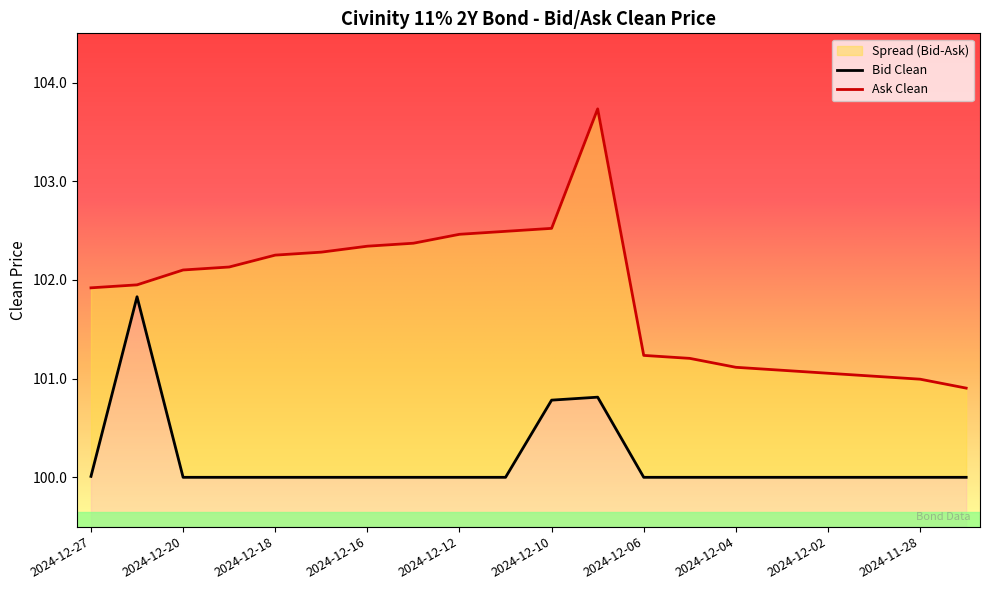

How many data points in Ask Clean are less than 102?

10